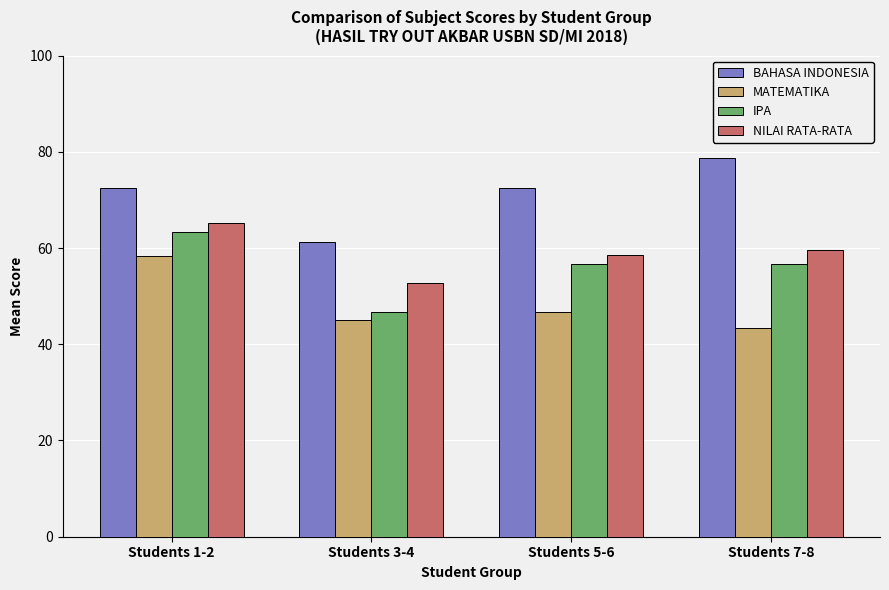

Is it true that BAHASA INDONESIA equals 61.2 at Students 3-4?

True